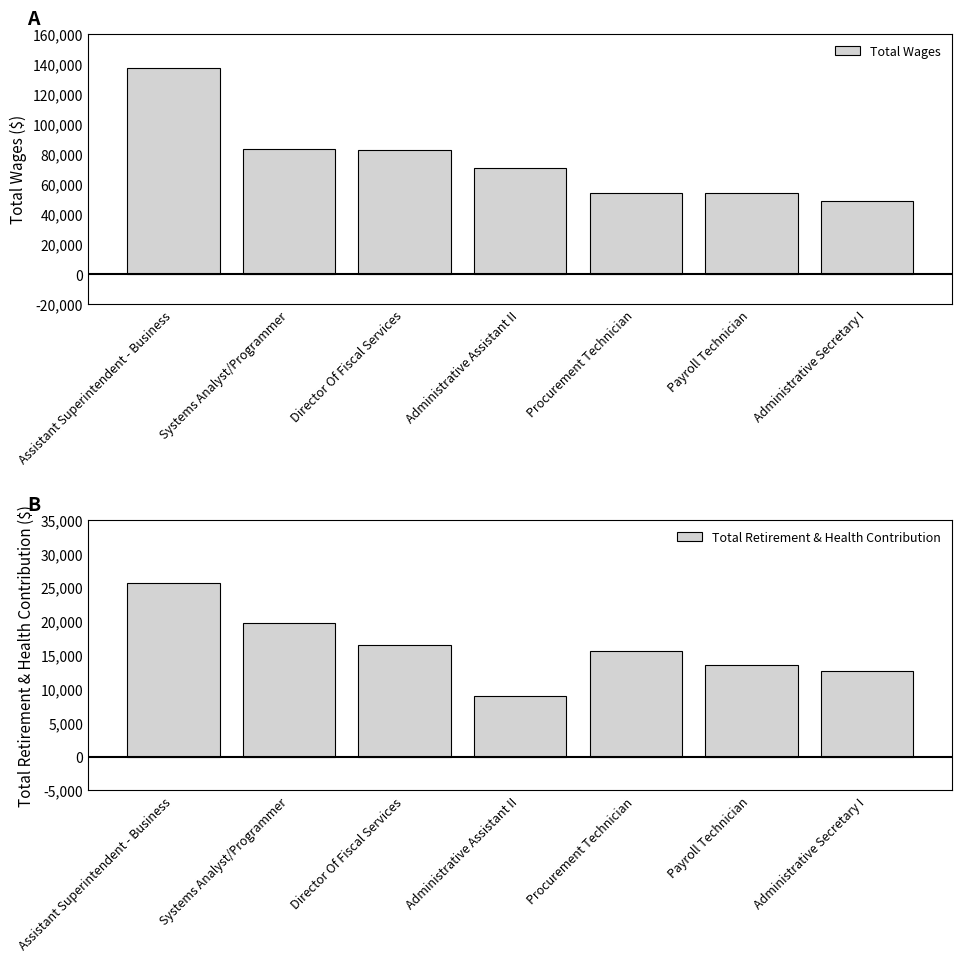

At how many categories does at least one series exceed 122794?

1